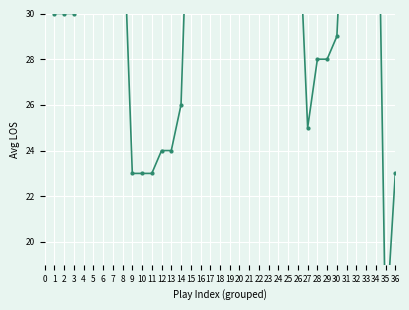

What is the difference between the maximum and minimum values?

69